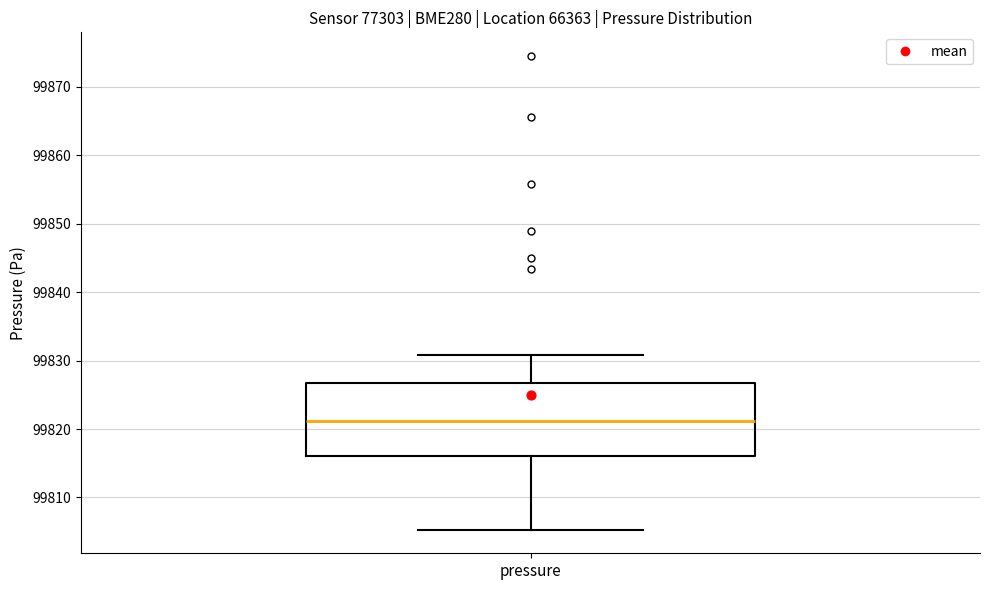

Where does the upper whisker of the box for pressure end on the y-axis? The values are not printed on the chart, so give them approximately, as read against the axis.

99831